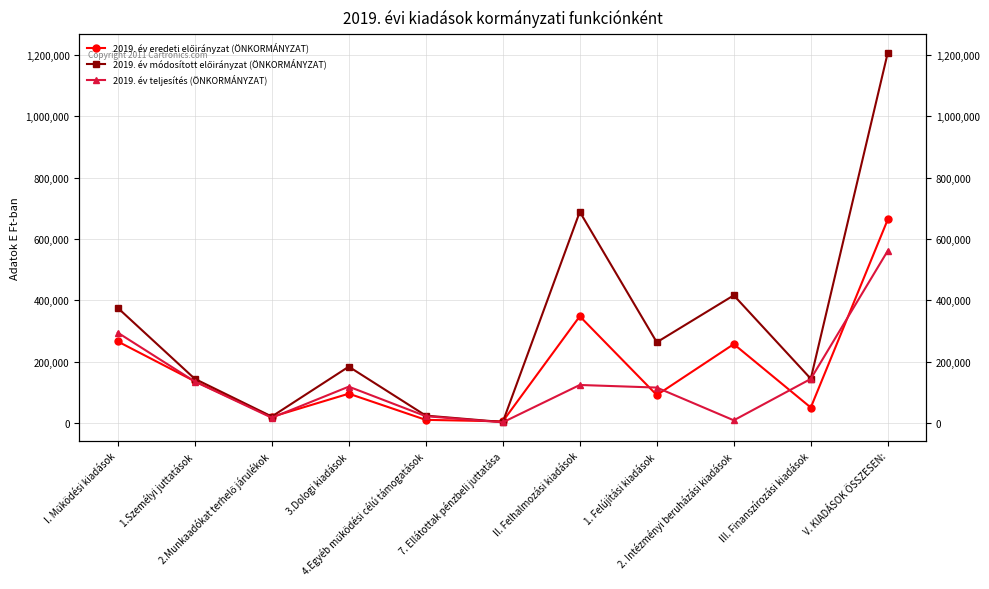

True or false: 2019. év módosított előirányzat (ÖNKORMÁNYZAT) and 2019. év teljesítés (ÖNKORMÁNYZAT) intersect in this chart.

False